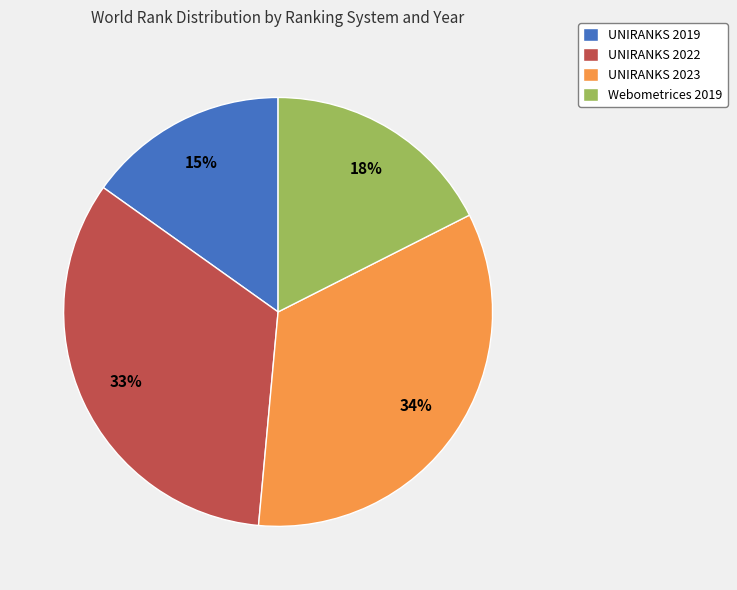

Is the sum of Webometrices 2019 and UNIRANKS 2023 greater than half?

Yes